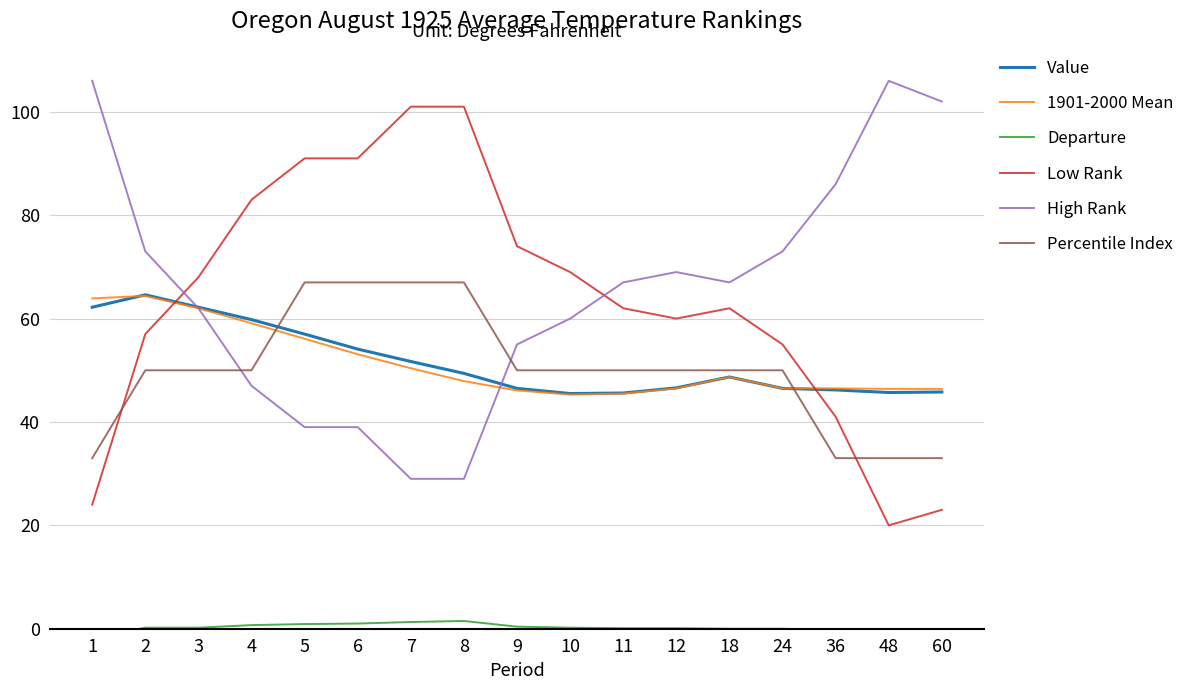

Reading right to left, extract all data points from this chart.

Value: 45.8	45.7	46.2	46.5	48.7	46.6	45.6	45.5	46.5	49.4	51.7	54.1	57.0	59.8	62.2	64.6	62.2
1901-2000 Mean: 46.4	46.4	46.5	46.5	48.7	46.5	45.5	45.3	46.1	47.9	50.4	53.1	56.1	59.1	62.0	64.4	63.9
Departure: -0.6	-0.7	-0.3	0.0	0.0	0.1	0.1	0.2	0.4	1.5	1.3	1.0	0.9	0.7	0.2	0.2	-1.7
Low Rank: 23.0	20.0	41.0	55.0	62.0	60.0	62.0	69.0	74.0	101.0	101.0	91.0	91.0	83.0	68.0	57.0	24.0
High Rank: 102.0	106.0	86.0	73.0	67.0	69.0	67.0	60.0	55.0	29.0	29.0	39.0	39.0	47.0	62.0	73.0	106.0
Percentile Index: 33.0	33.0	33.0	50.0	50.0	50.0	50.0	50.0	50.0	67.0	67.0	67.0	67.0	50.0	50.0	50.0	33.0